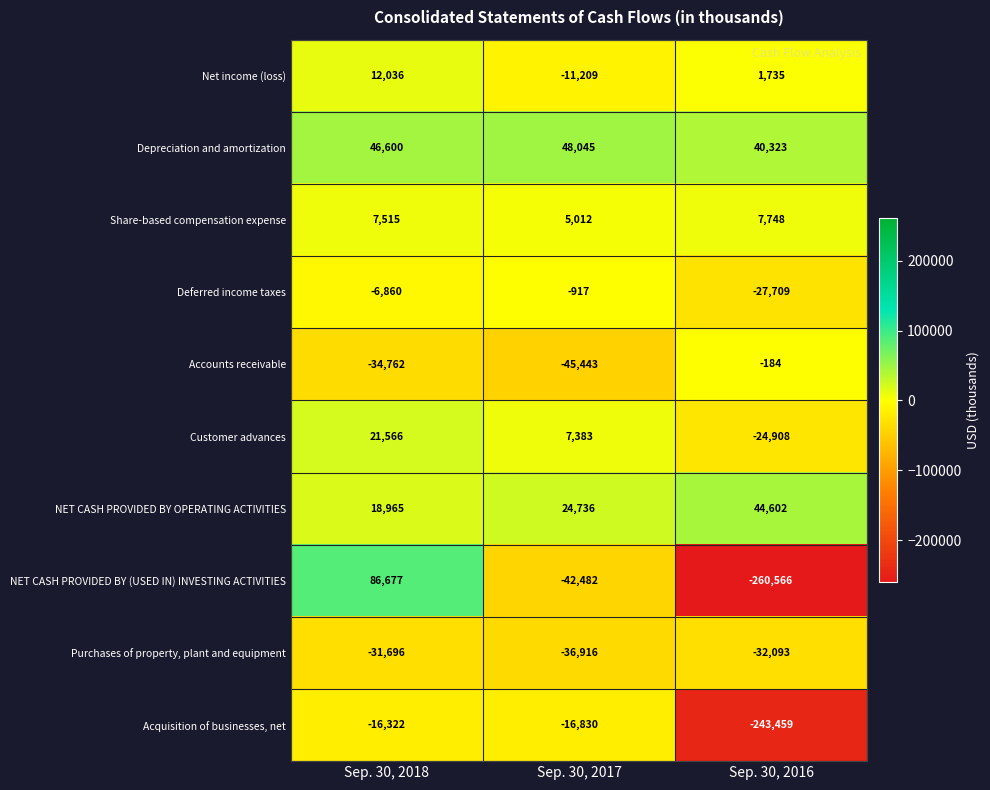

The Deferred income taxes series shows -6860 at Sep. 30, 2018. True or false?

True